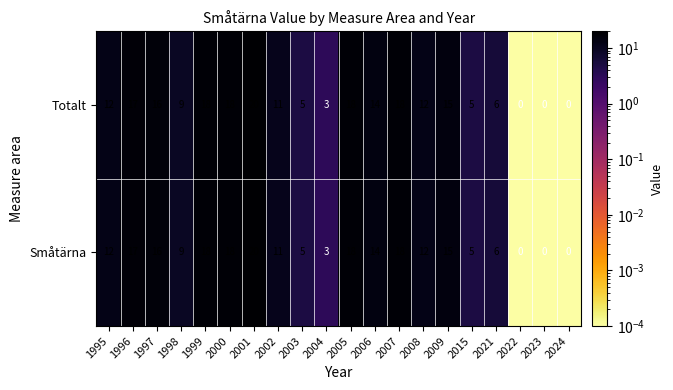

How many series are shown in this chart?

2